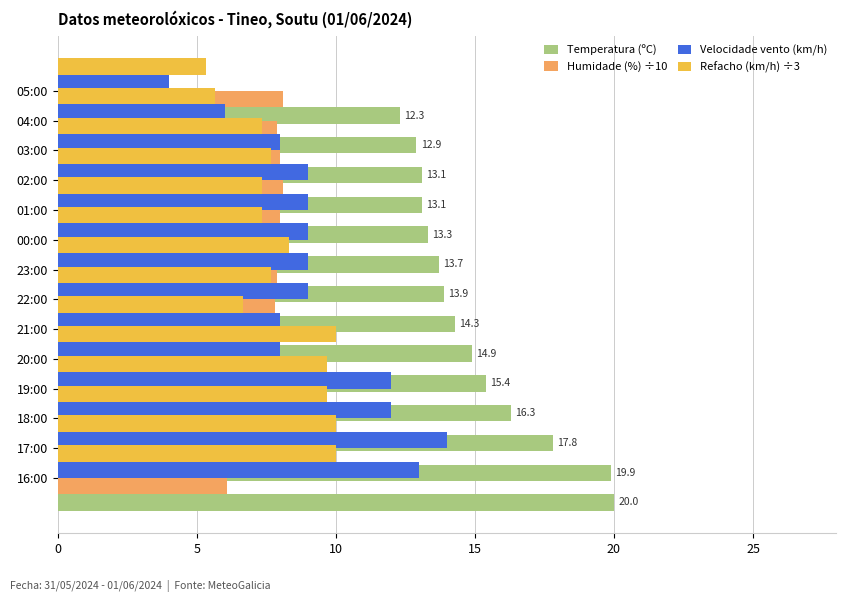

What are all the series names shown in the legend?

Temperatura (ºC), Humidade (%) ÷10, Velocidade vento (km/h), Refacho (km/h) ÷3